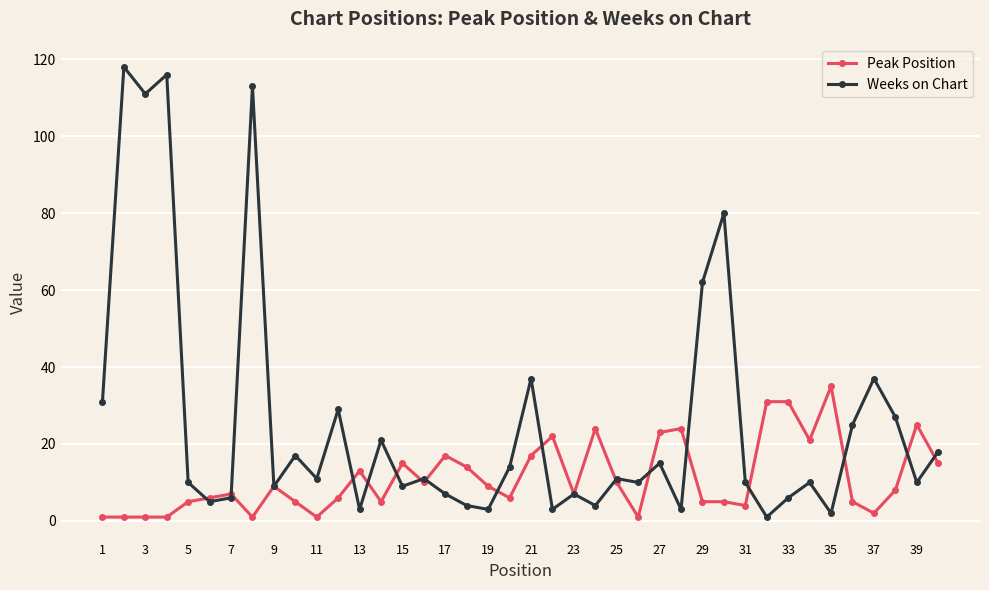

Rank the series by their average value, from highest to lowest.

Weeks on Chart, Peak Position